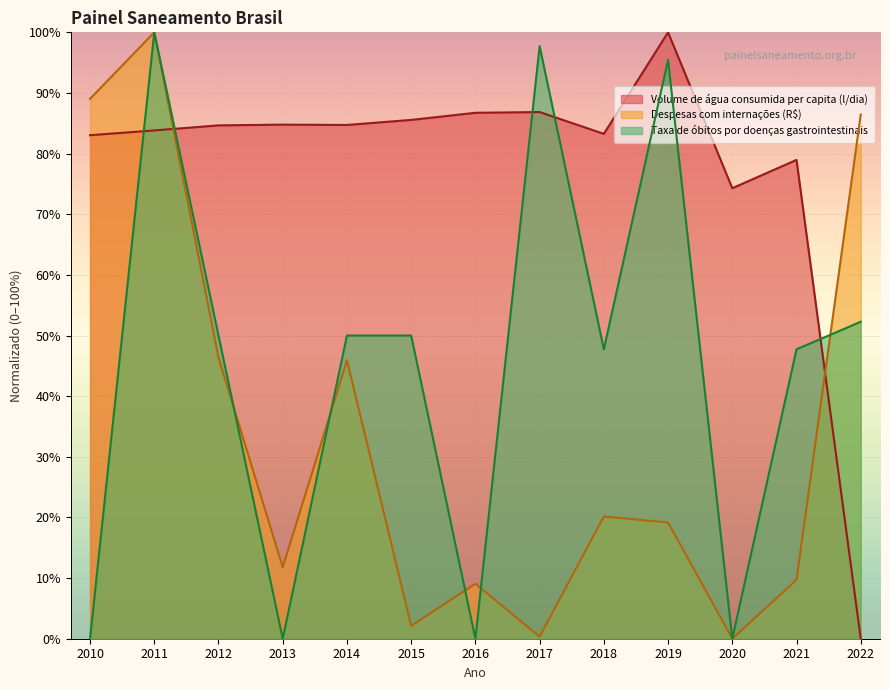

Where is the first local minimum for Despesas com internações (R$)?

2013